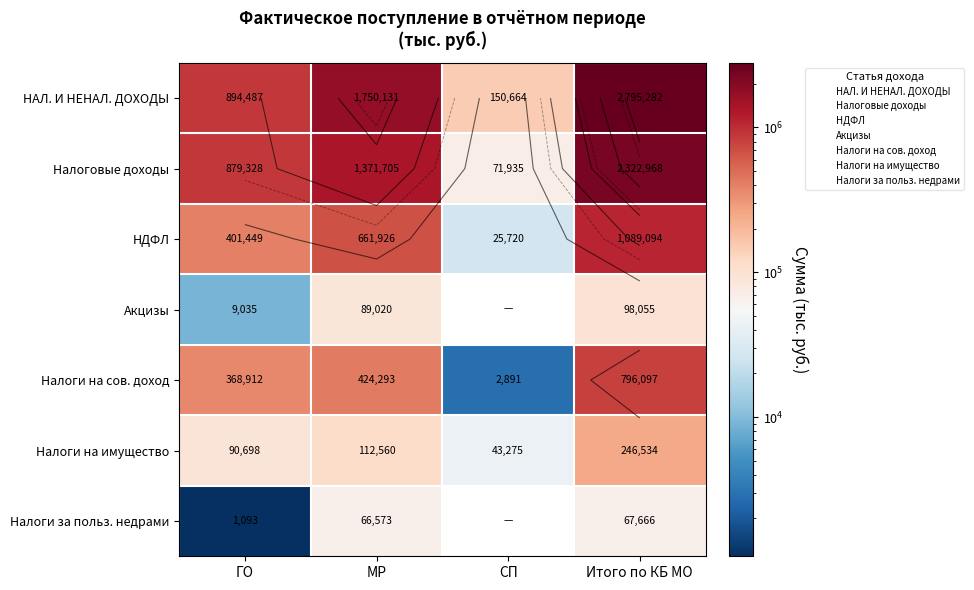

True or false: Налоги на сов. доход has a value of 4153.5 at СП.

False